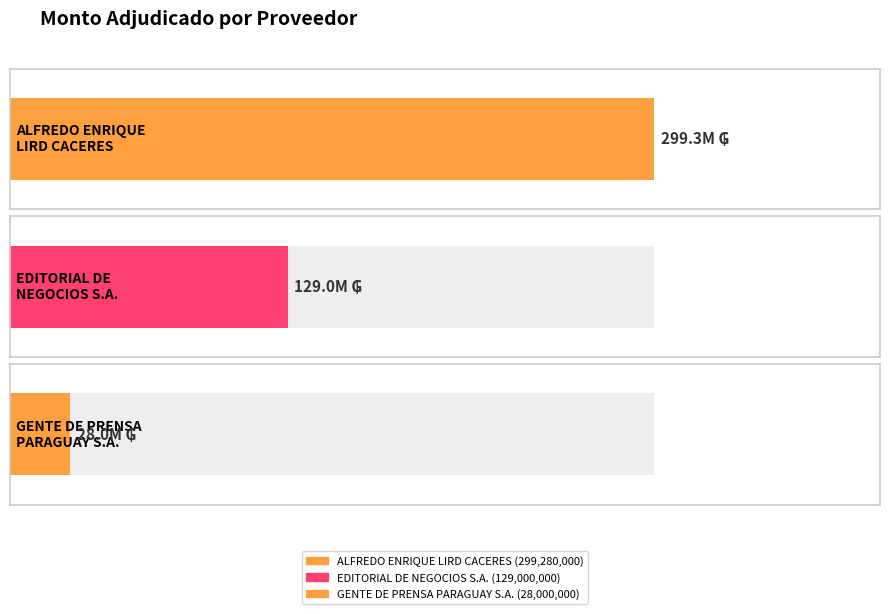

Rank the categories by value from highest to lowest.

ALFREDO ENRIQUE
LIRD CACERES, EDITORIAL DE
NEGOCIOS S.A., GENTE DE PRENSA
PARAGUAY S.A.